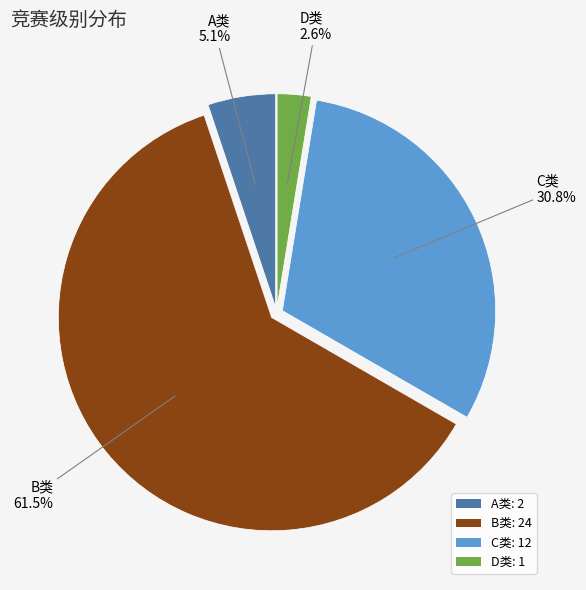

True or false: A类 accounts for 1% of the total.

False